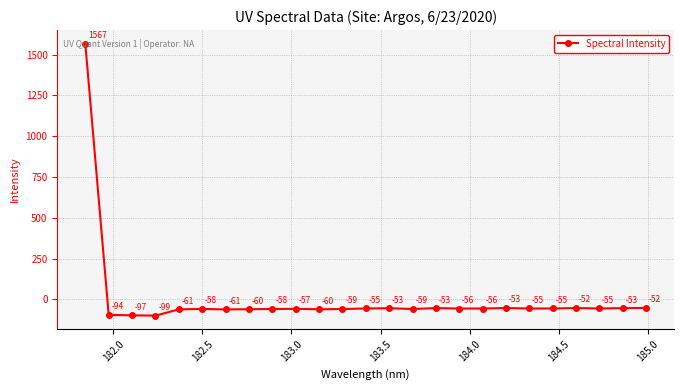

What is the average value?

3.8